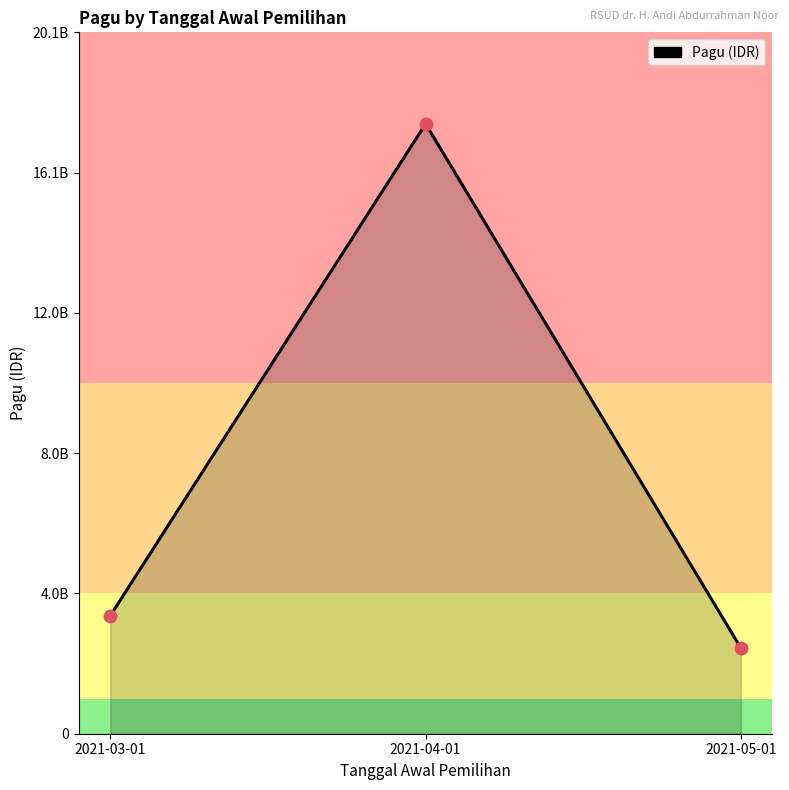

Between 2021-04-01 and 2021-05-01, which is larger?

2021-04-01